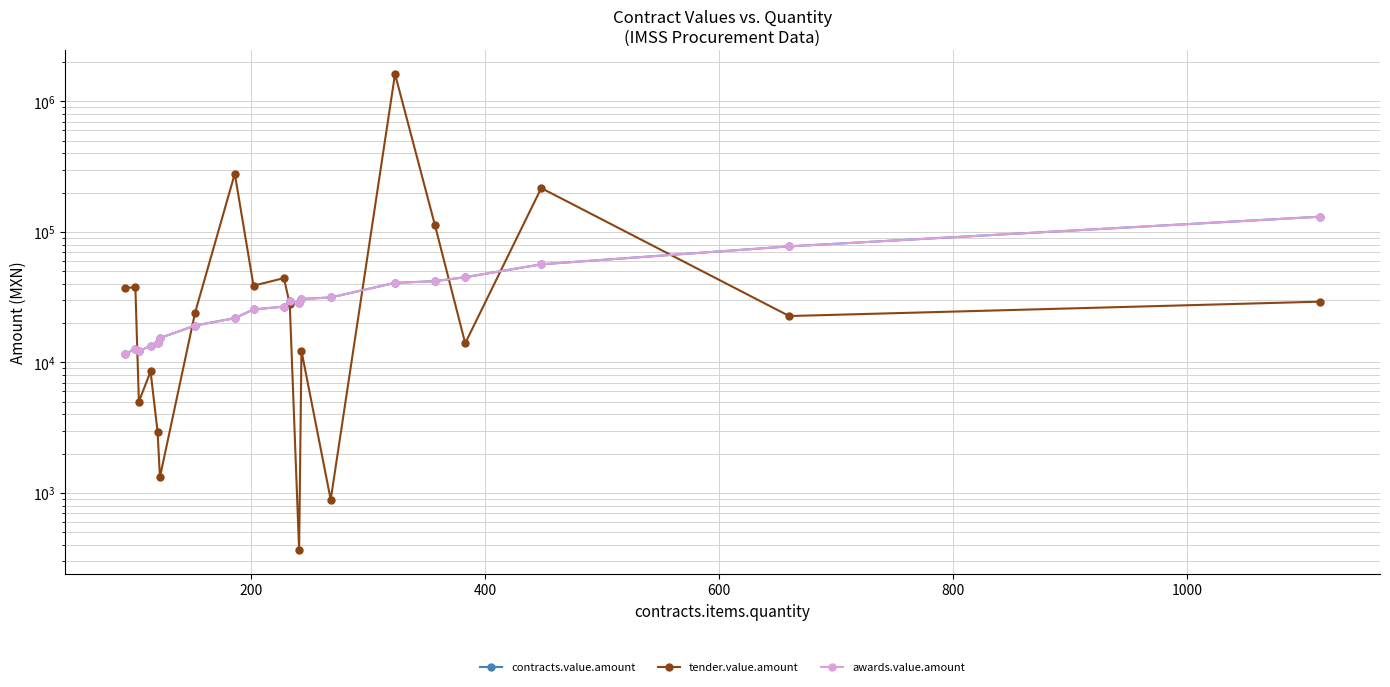

At how many categories does at least one series exceed 324261?

1